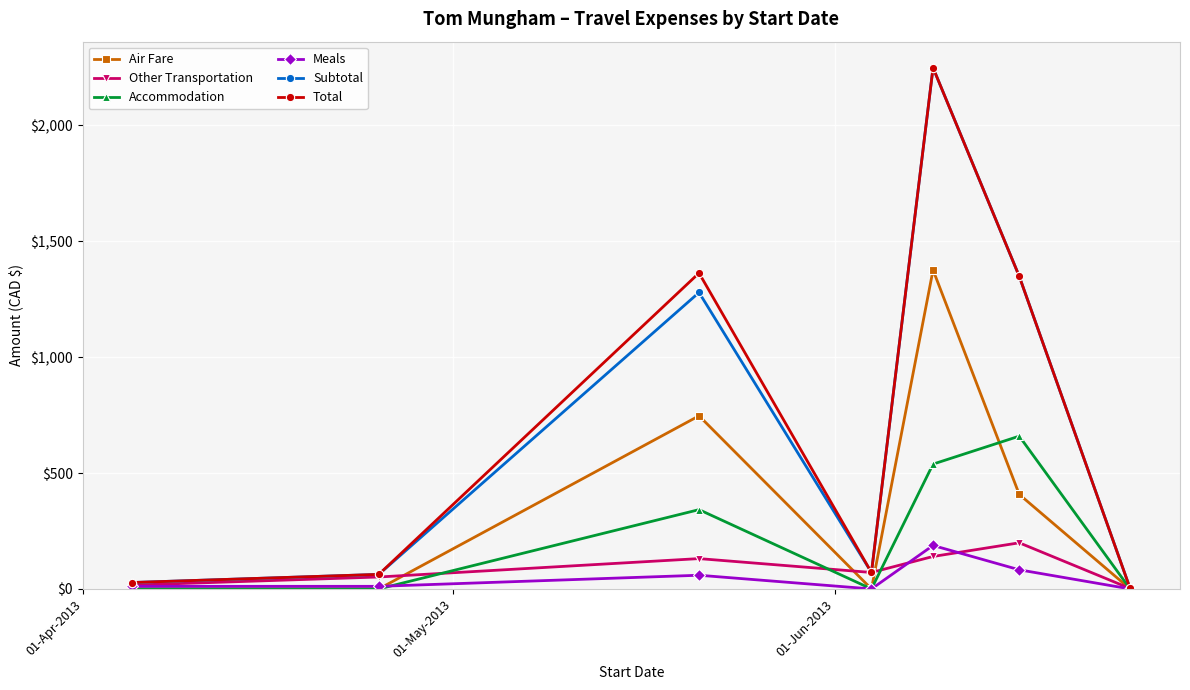

What is the highest value of the Other Transportation series?

199.0